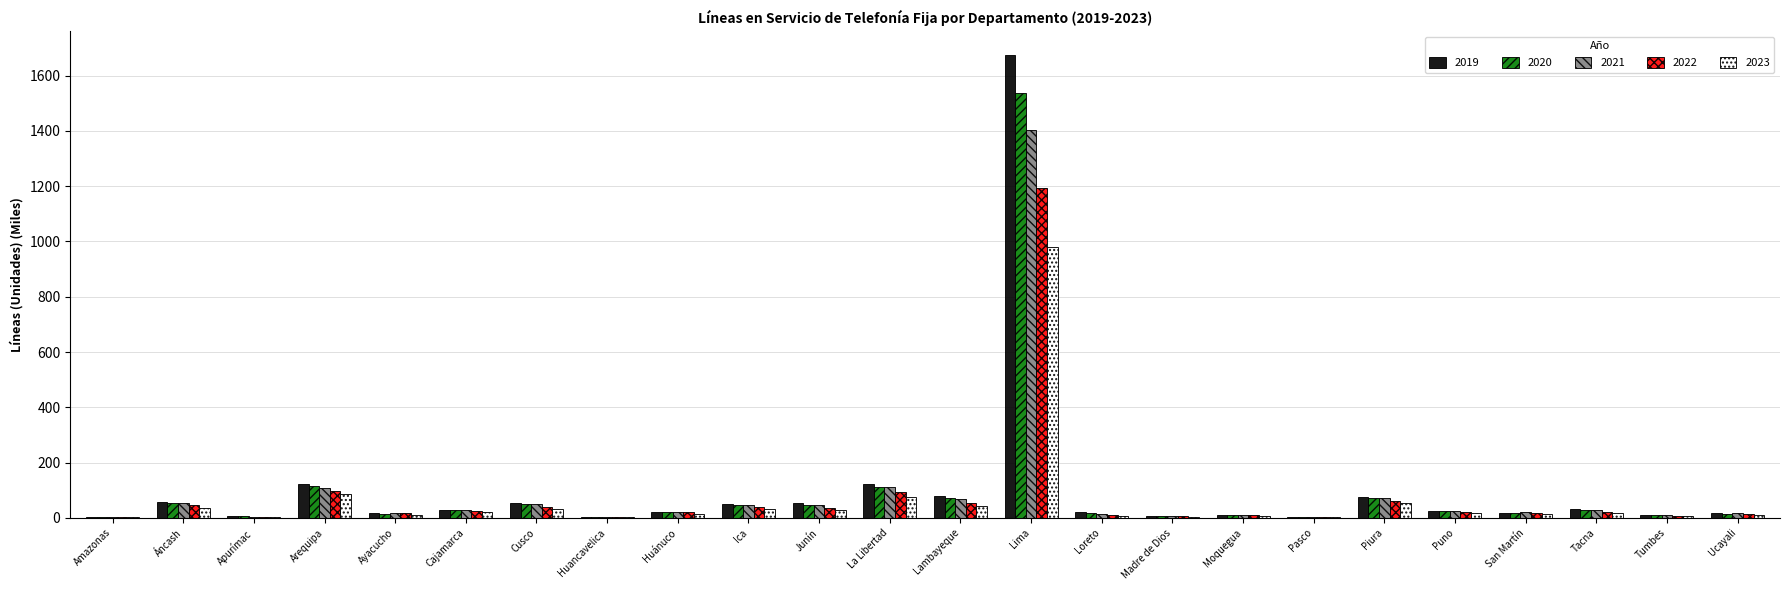

Which category has the highest value across all series?

Lima